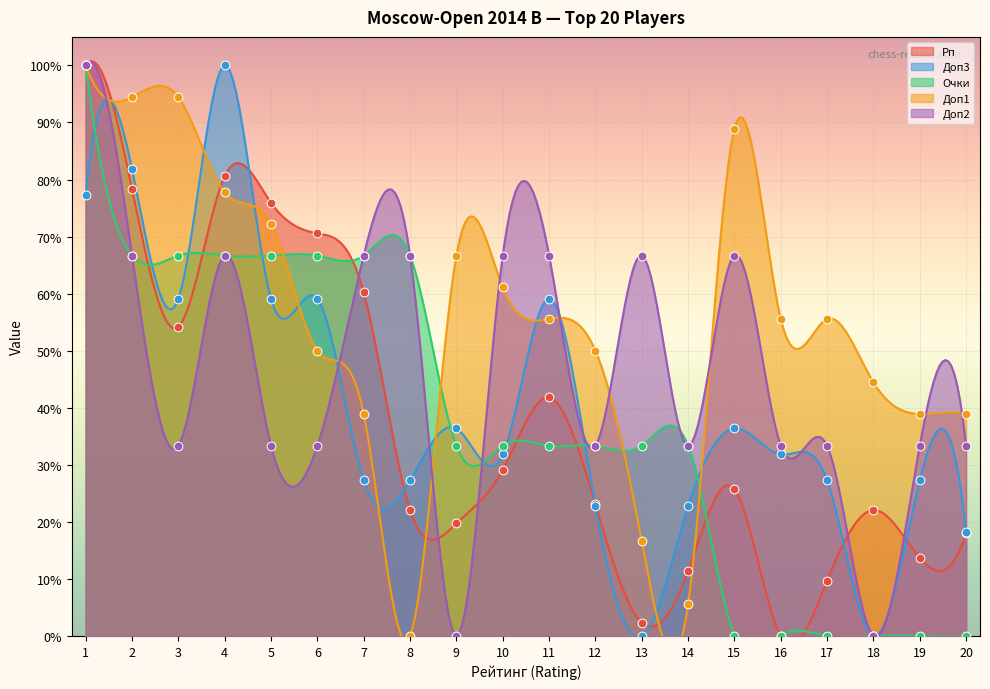

At how many categories does at least one series exceed 27?

20